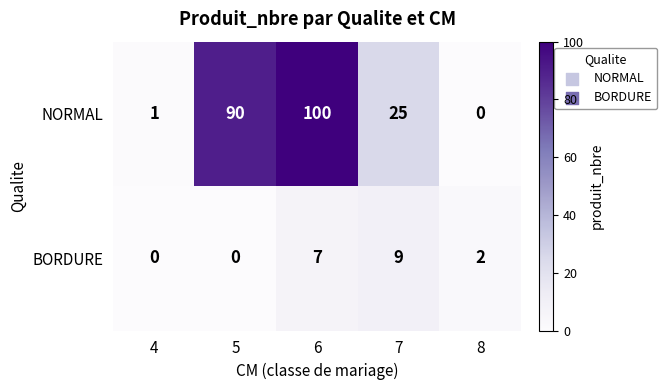

Is it true that BORDURE equals 0 at 5?

True